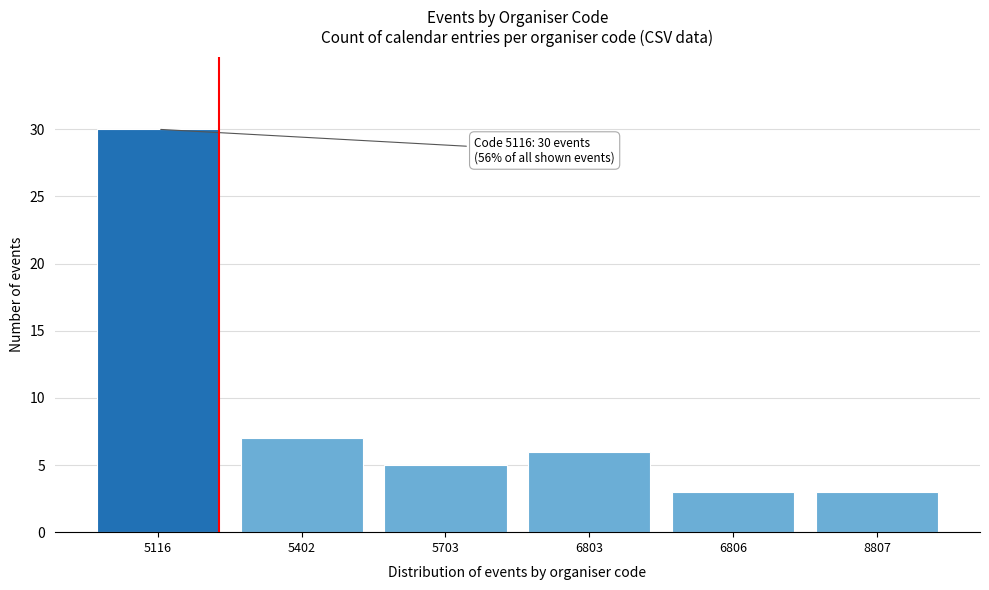

Reading left to right, what are all the values shown in this chart?

5116=30	5402=7	5703=5	6803=6	6806=3	8807=3